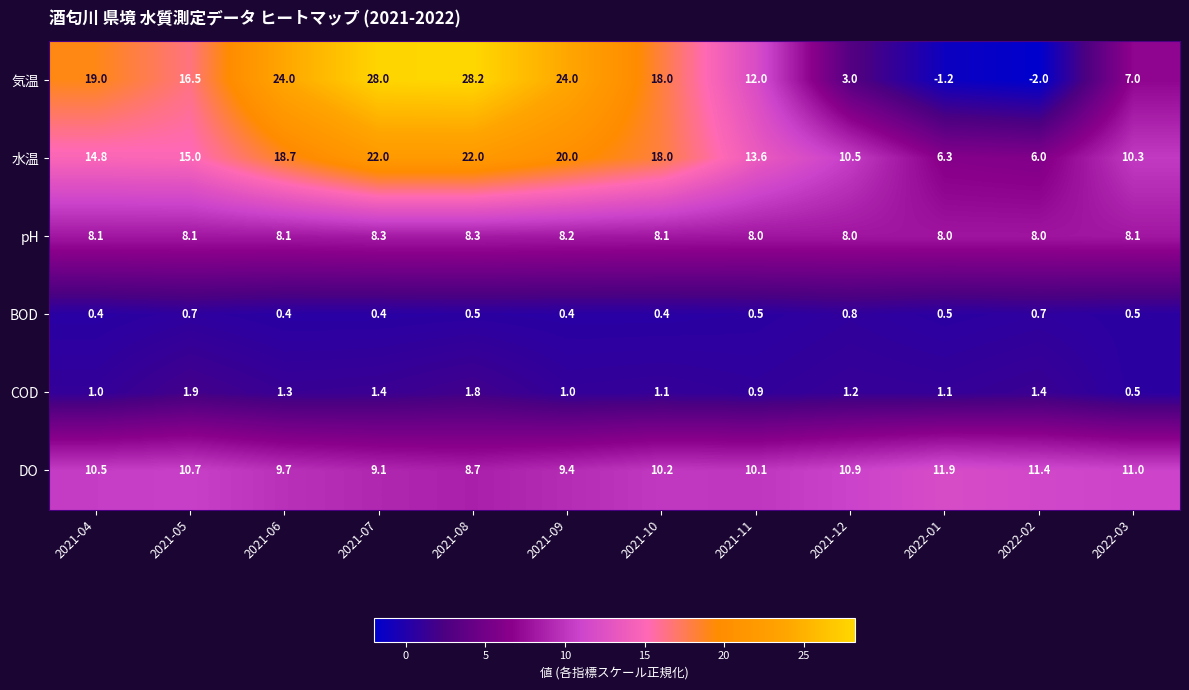

True or false: 気温 has a value of 3.0 at 2021-12.

True